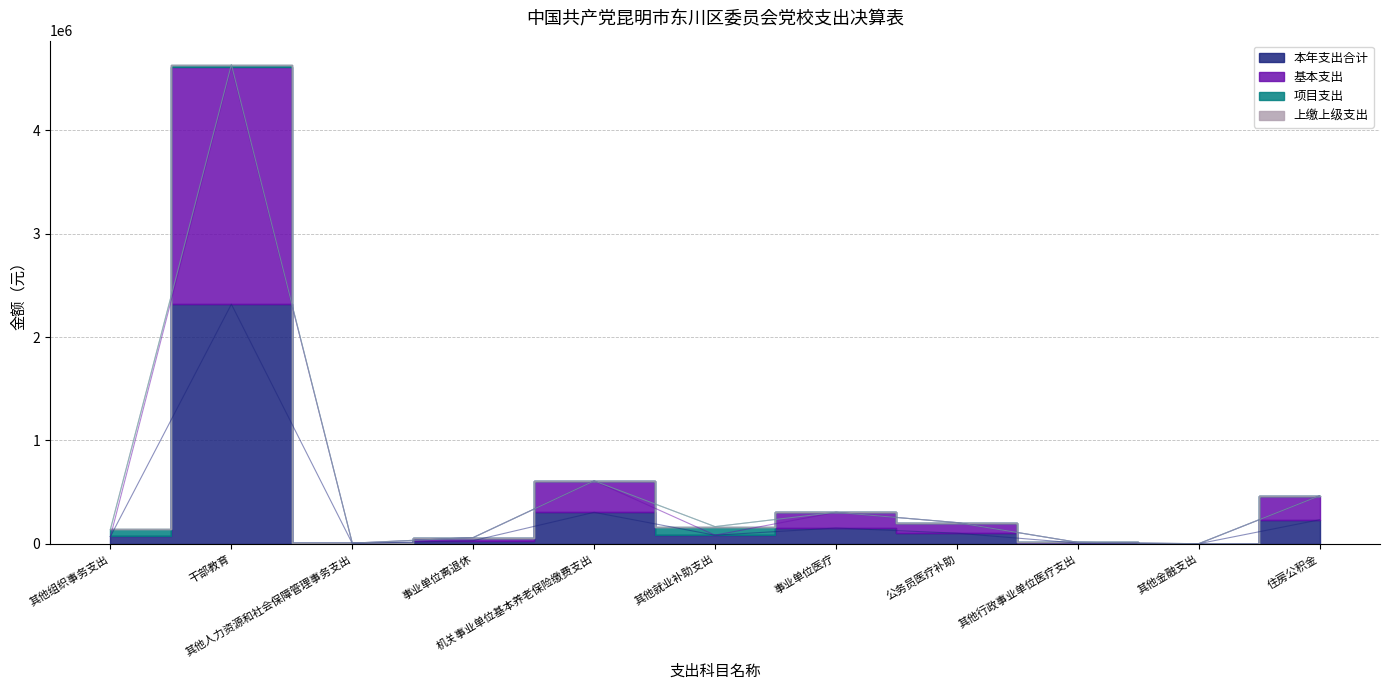

Where is the first local minimum for 本年支出合计?

其他人力资源和社会保障管理事务支出